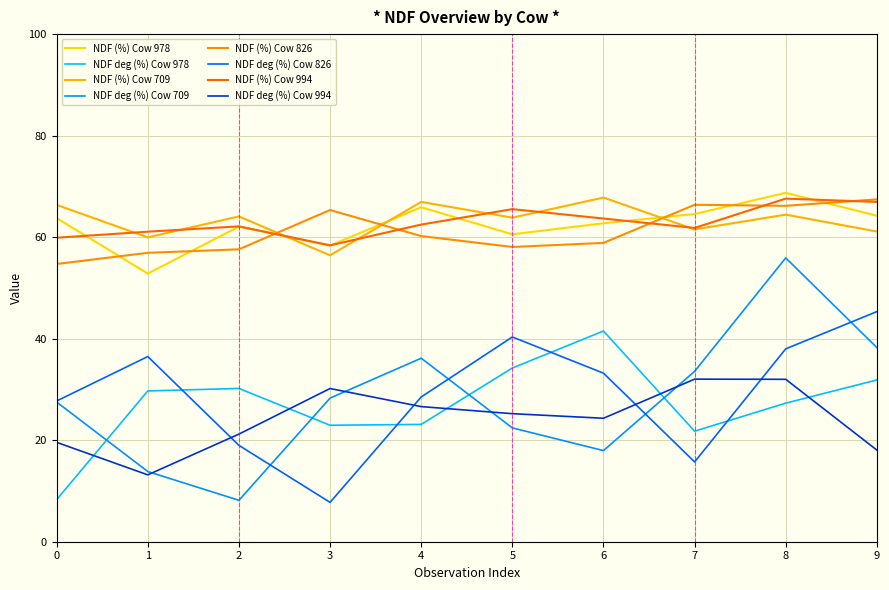

Is this an area chart (filled region under the line)?

No